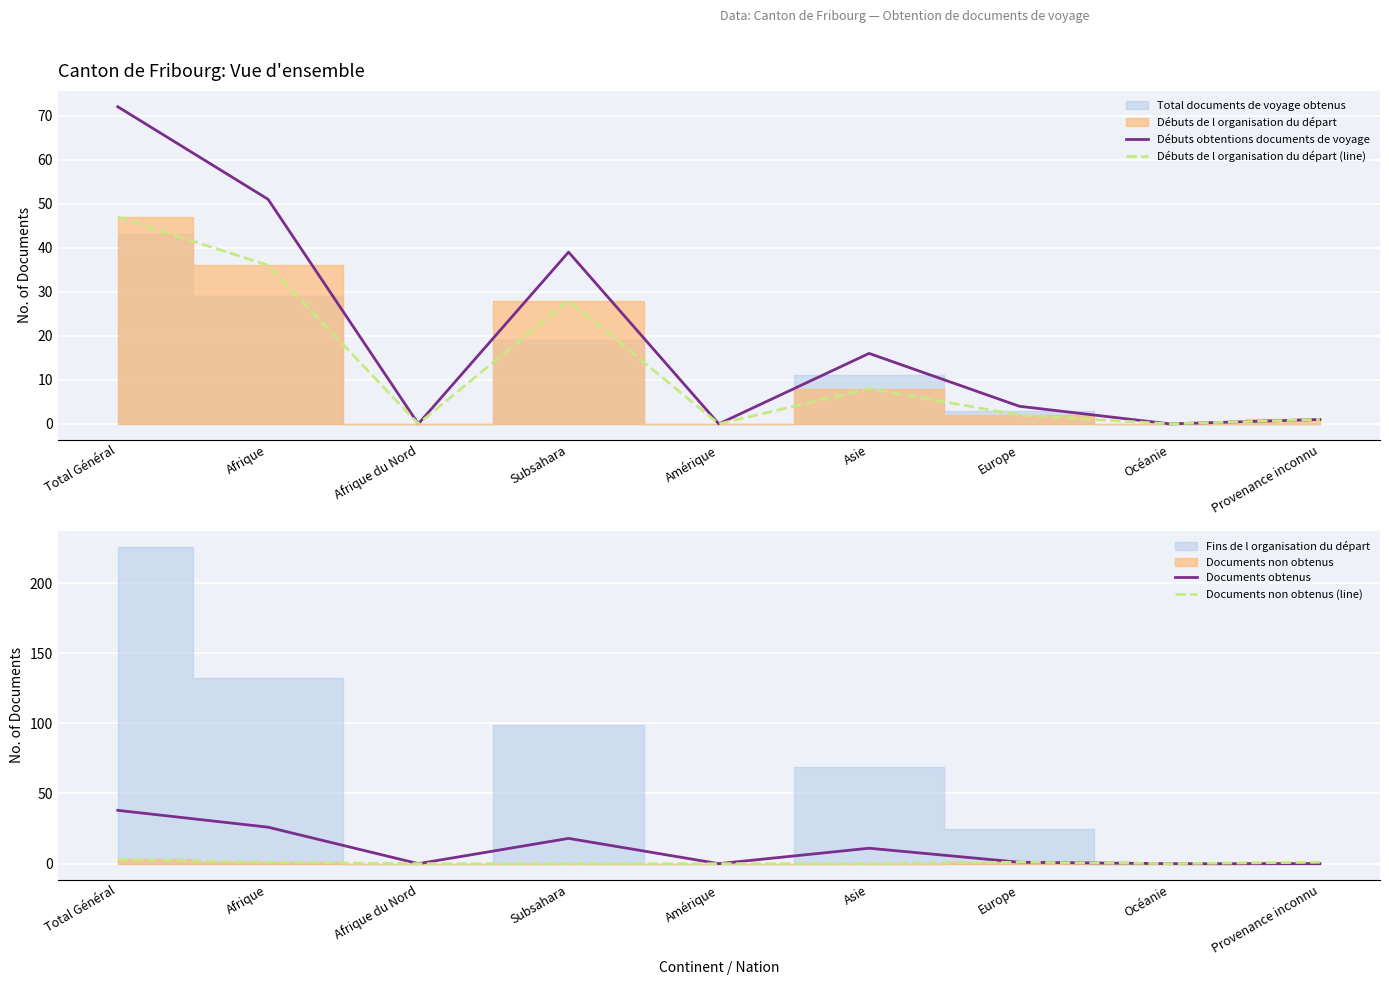

Where is the first local minimum for Documents obtenus?

Afrique du Nord